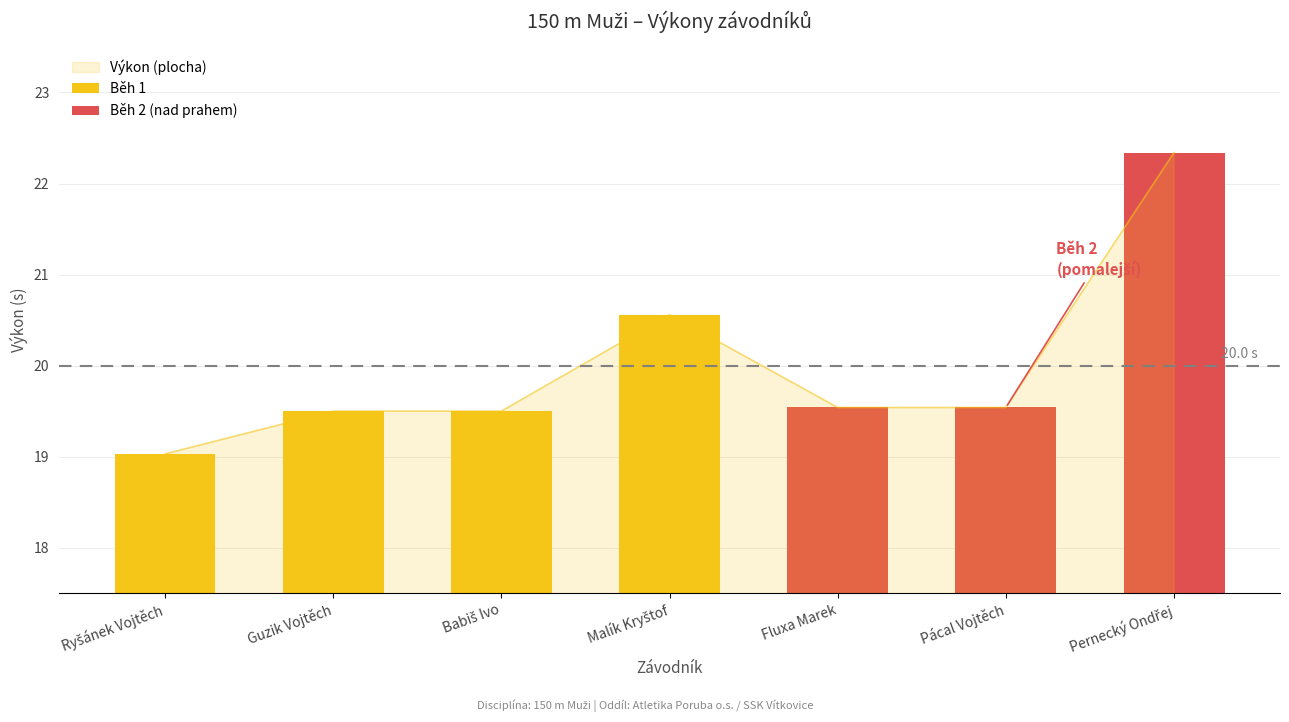

Rank the categories by value from highest to lowest.

Pernecký Ondřej, Malík Kryštof, Fluxa Marek, Pácal Vojtěch, Guzik Vojtěch, Babiš Ivo, Ryšánek Vojtěch